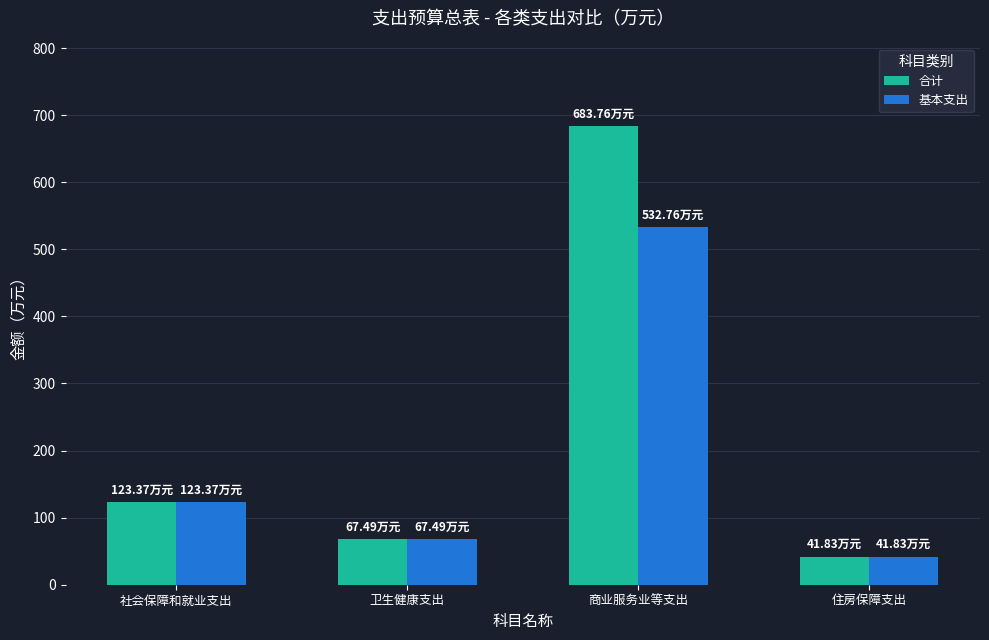

Reading right to left, what are all the values shown in this chart?

合计: 住房保障支出=41.8	商业服务业等支出=683.8	卫生健康支出=67.5	社会保障和就业支出=123.4
基本支出: 住房保障支出=41.8	商业服务业等支出=532.8	卫生健康支出=67.5	社会保障和就业支出=123.4